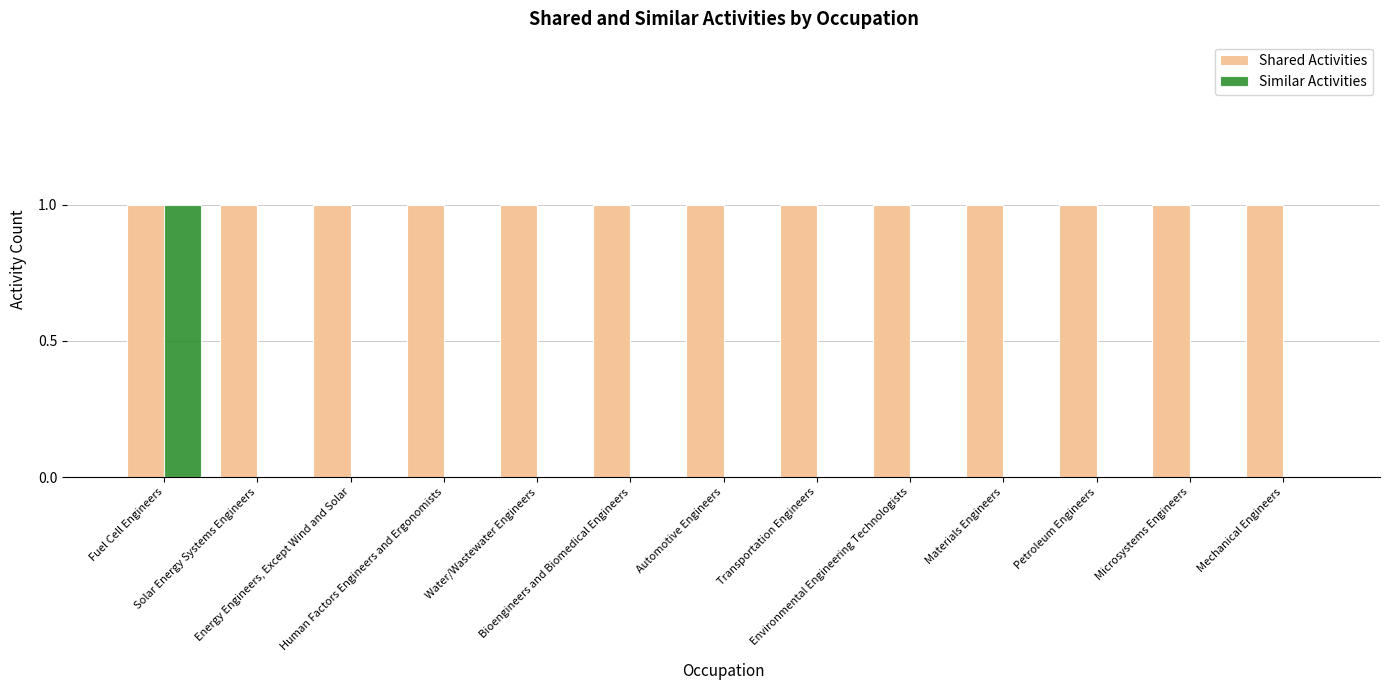

Count the number of categories in the chart.

13